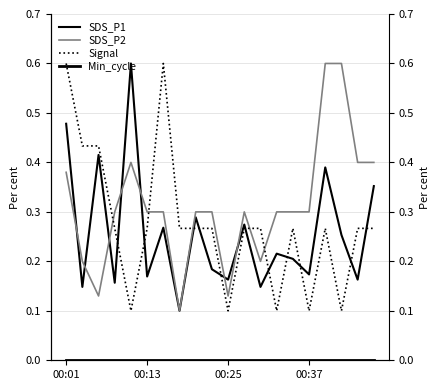

What is the difference between the highest and lowest values at 13?

0.3